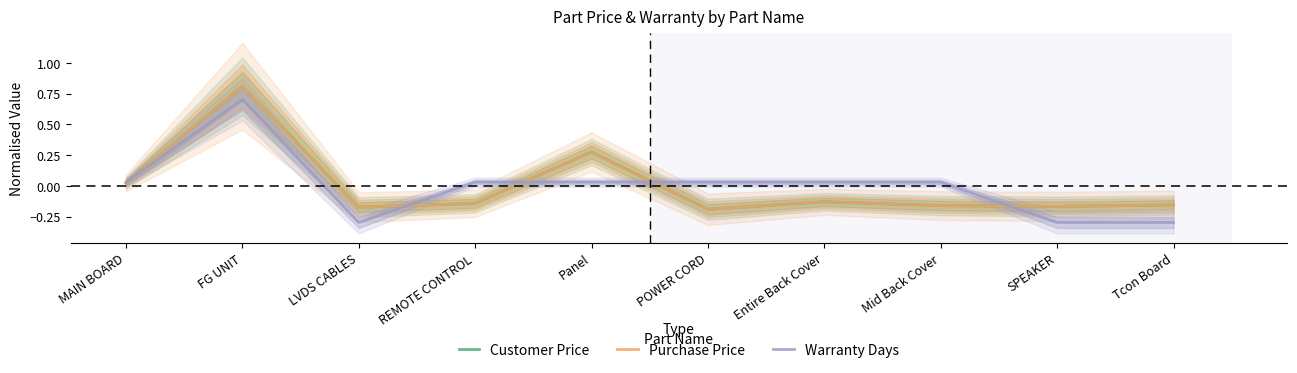

Does the chart display data point markers on the line(s)?

No